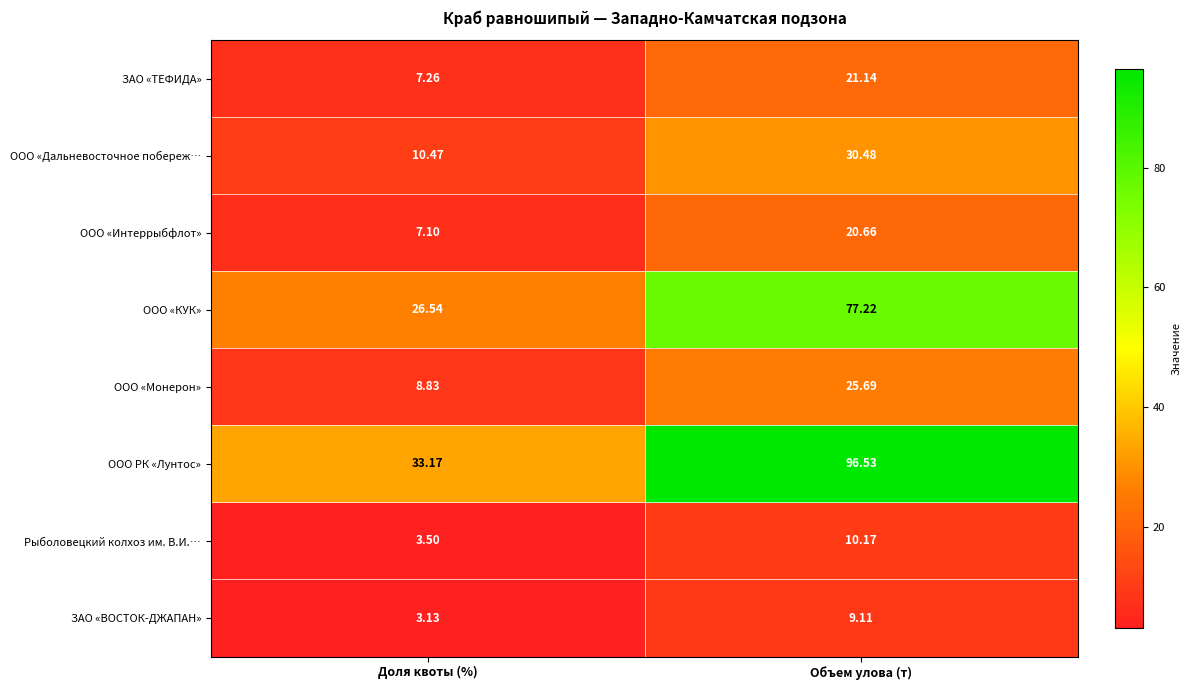

Which label corresponds to the largest value in the chart?

Объем улова (т)